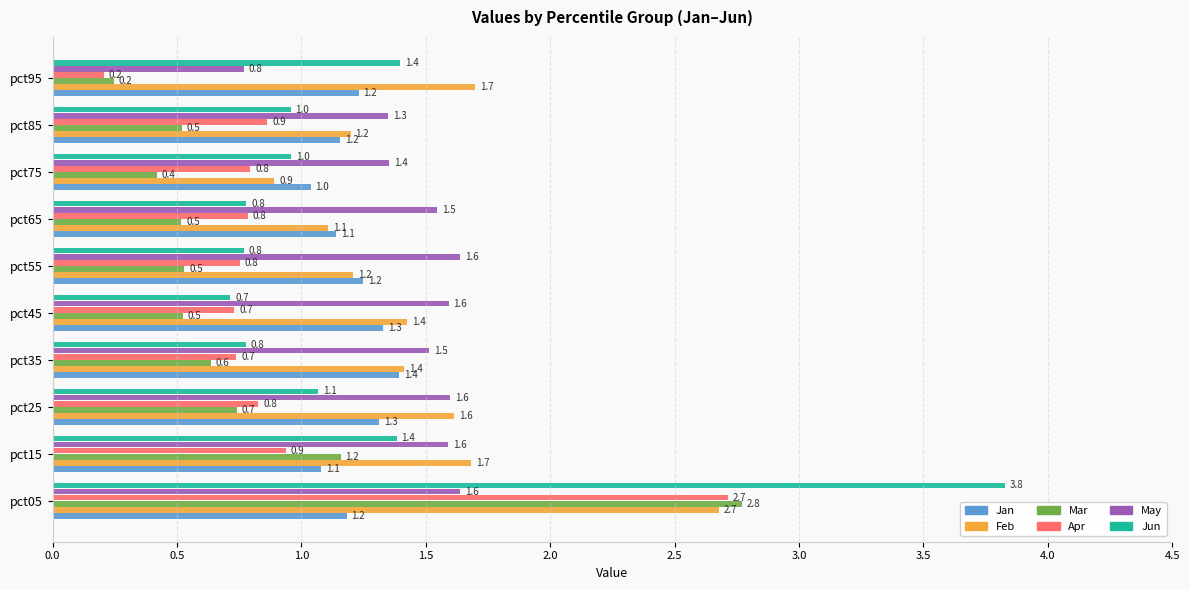

What is the difference between the maximum and minimum values in the May series?

0.9